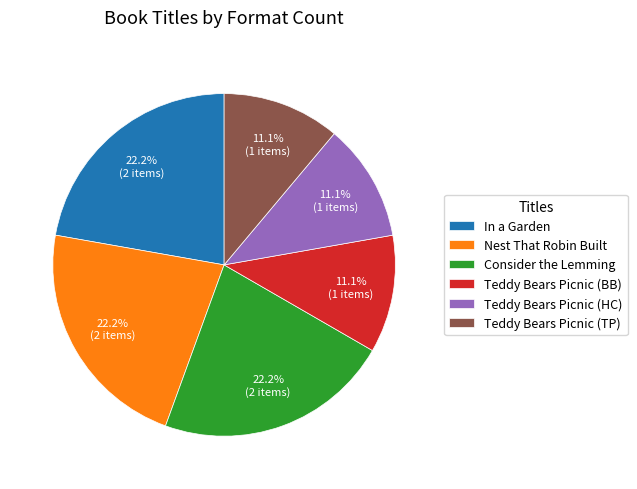

Does Teddy Bears Picnic (HC) represent more than half of the total?

No